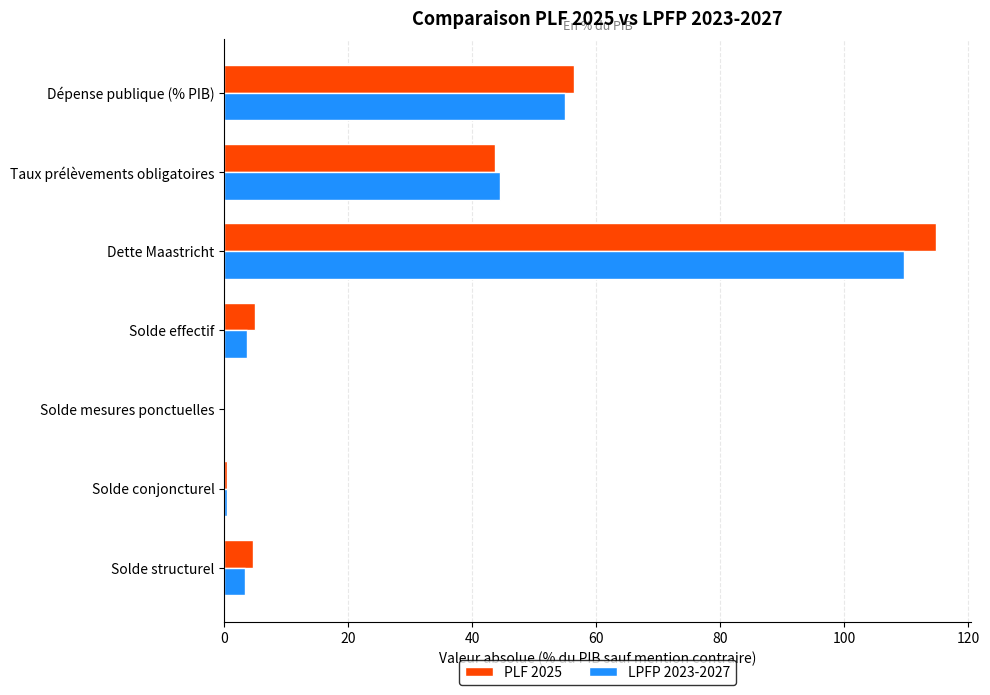

Is it true that PLF 2025 equals 97.1 at Dépense publique (% PIB)?

False